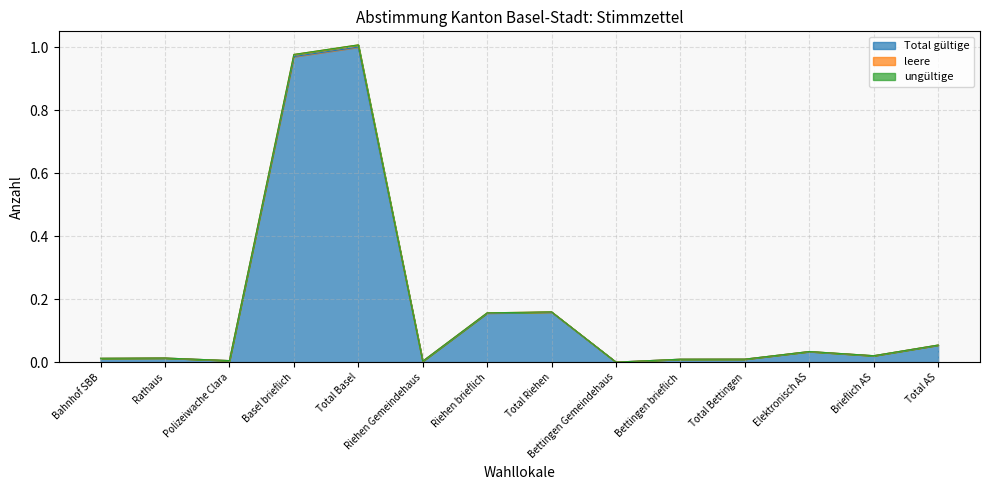

Where is the first local minimum for leere?

Polizeiwache Clara